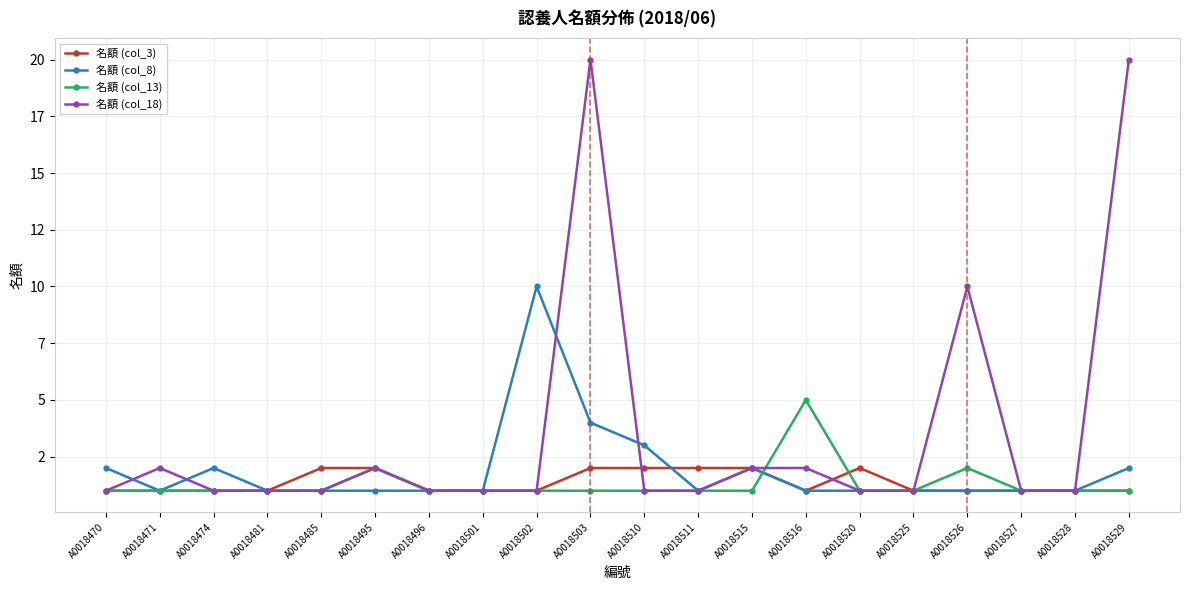

Between A0018516 and A0018529, which series saw the biggest shift?

名額 (col_18)